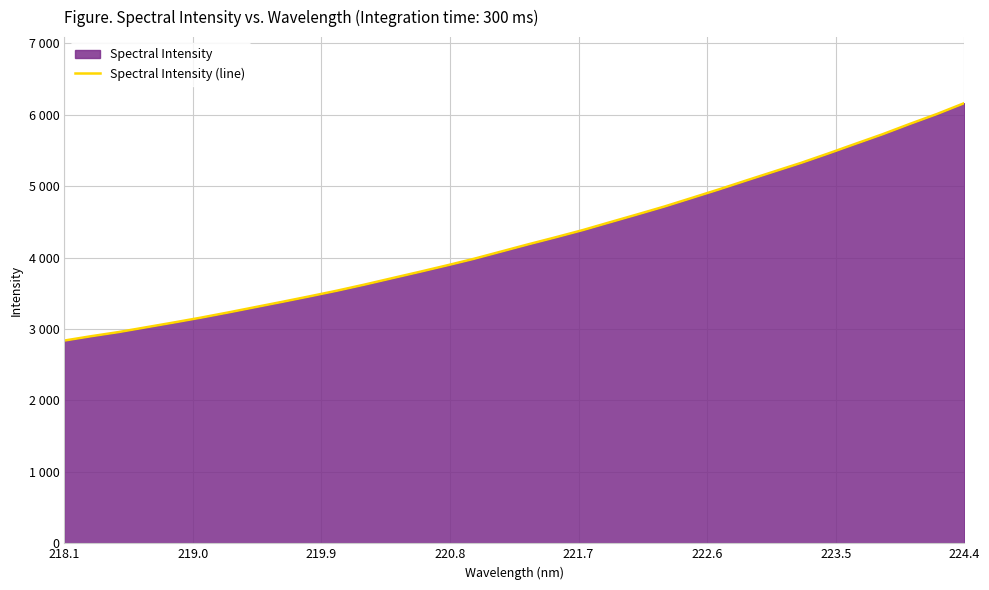

What is the sum of all values?

144829.7